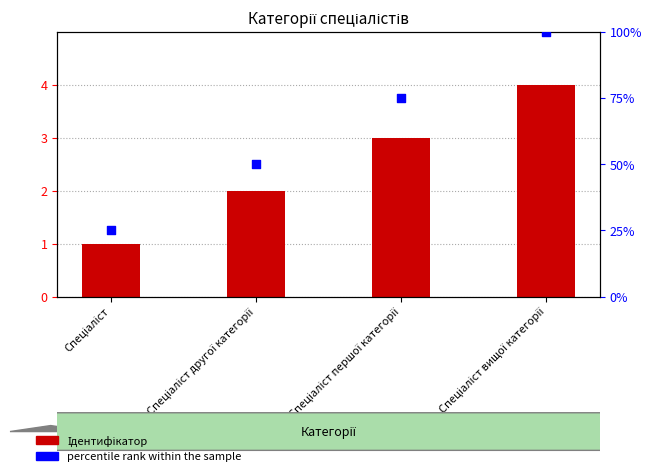

Which series reaches the maximum Y coordinate?

percentile rank within the sample